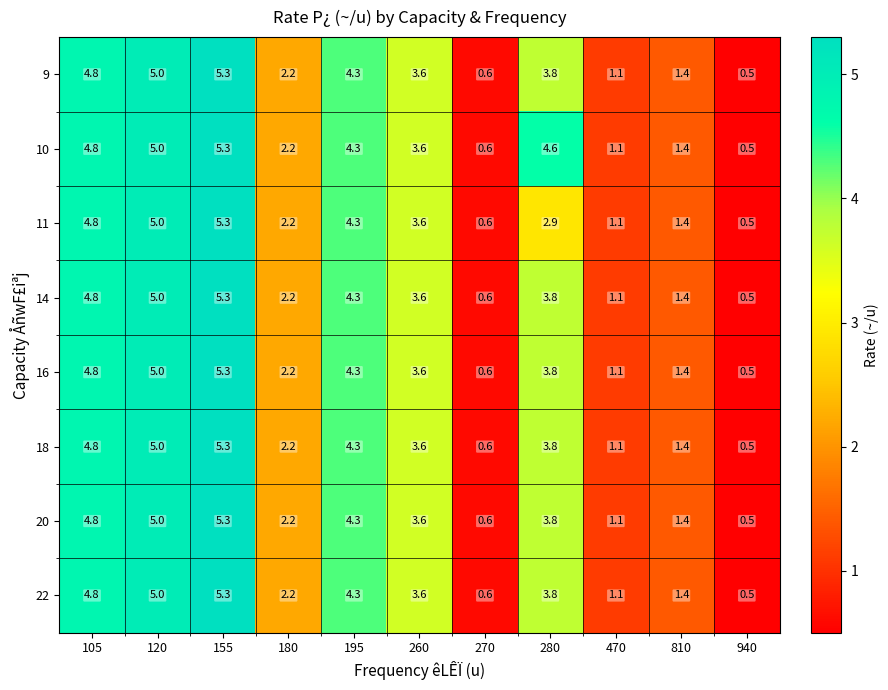

At which label does 18 first exceed 3?

105